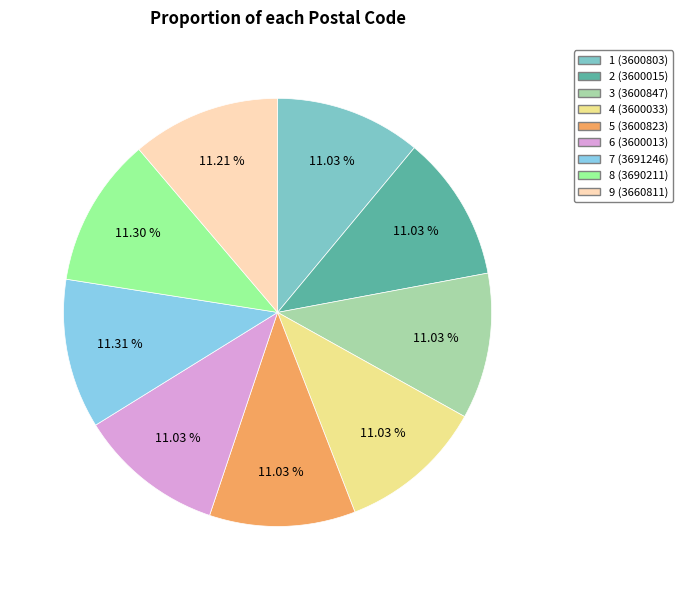

What is the smallest slice in the pie chart?

6